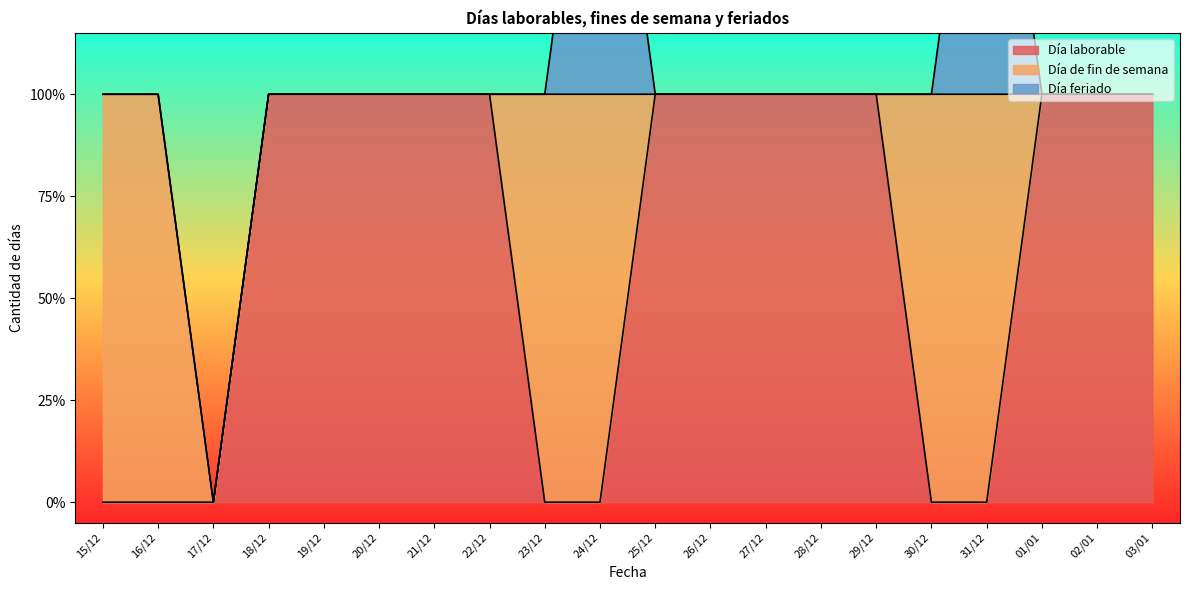

Between 20/12 and 28/12, which series saw the biggest shift?

Día laborable